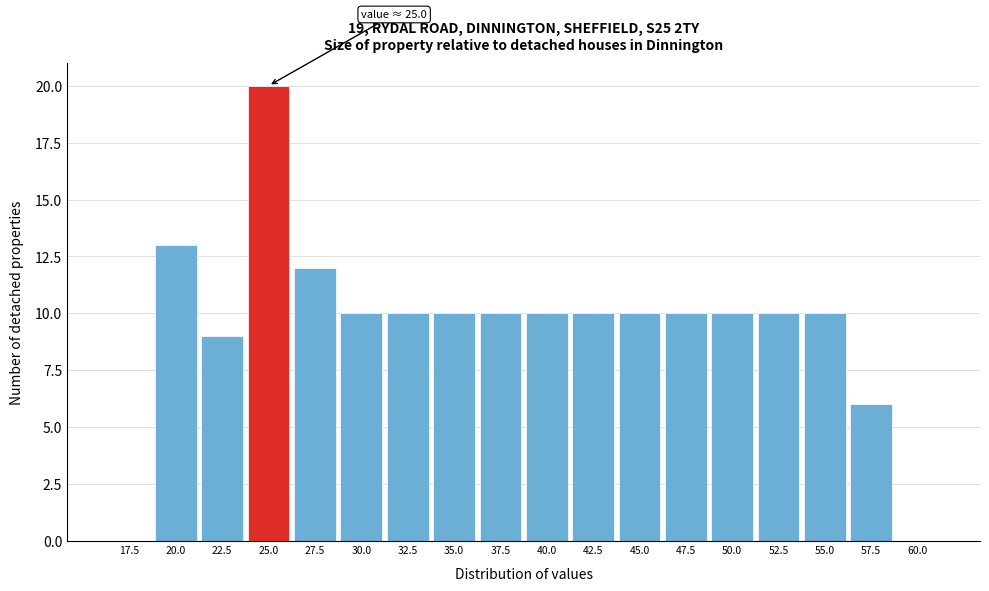

Reading left to right, what are all the values shown in this chart?

17.5=0	20.0=13	22.5=9	25.0=20	27.5=12	30.0=10	32.5=10	35.0=10	37.5=10	40.0=10	42.5=10	45.0=10	47.5=10	50.0=10	52.5=10	55.0=10	57.5=6	60.0=0